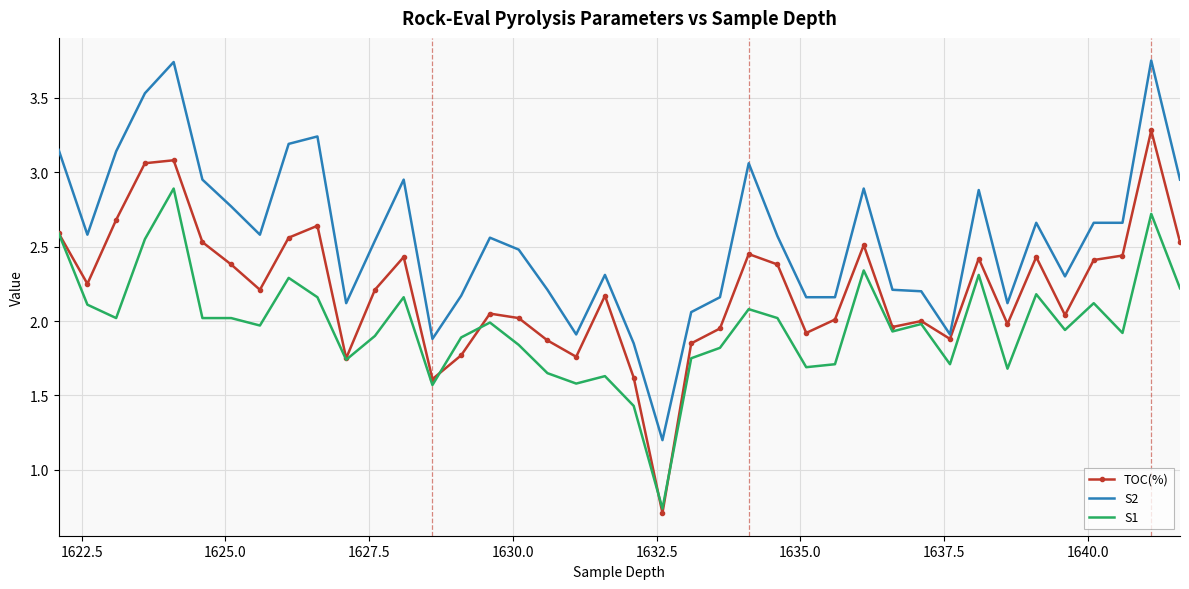

List the series in order of their peak value, highest first.

S2, TOC(%), S1